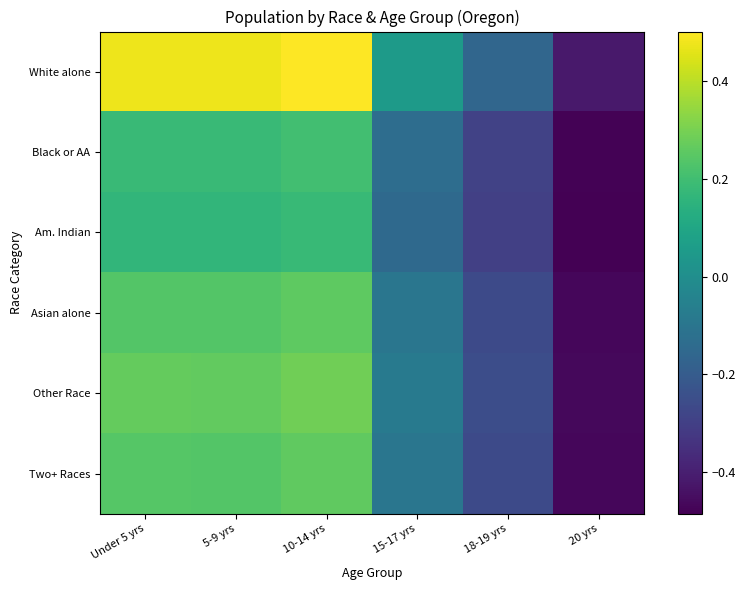

Which series has the largest total across all categories?

White alone